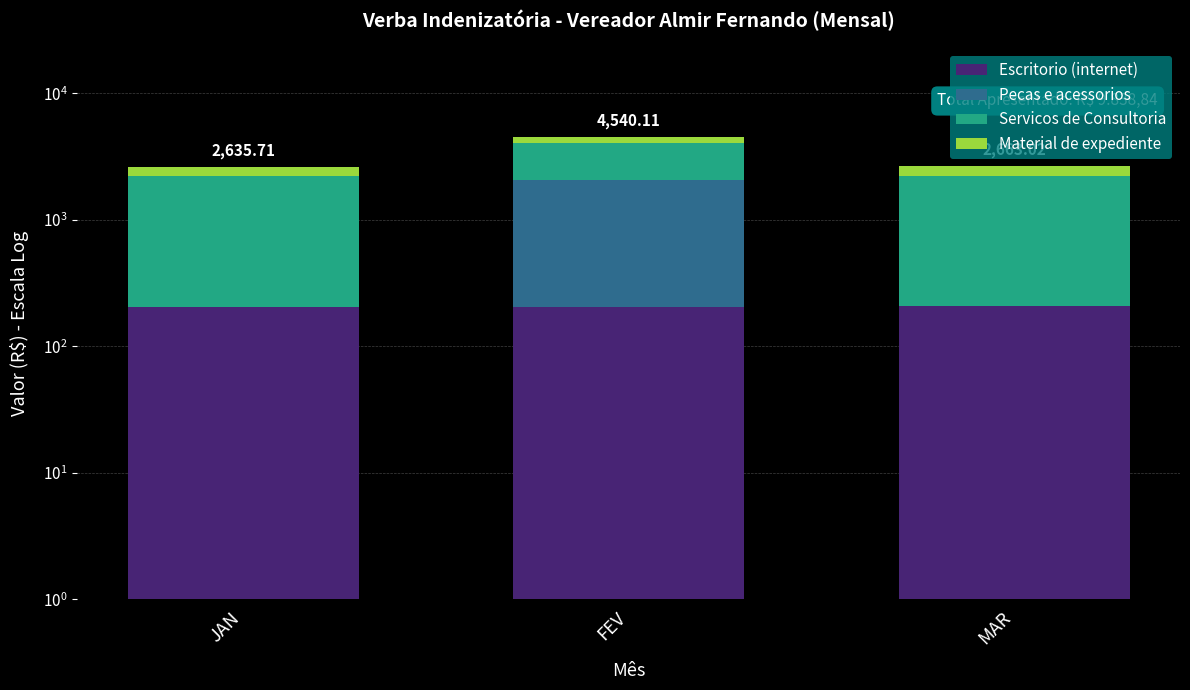

What is the total value across all series at FEV?

4540.1